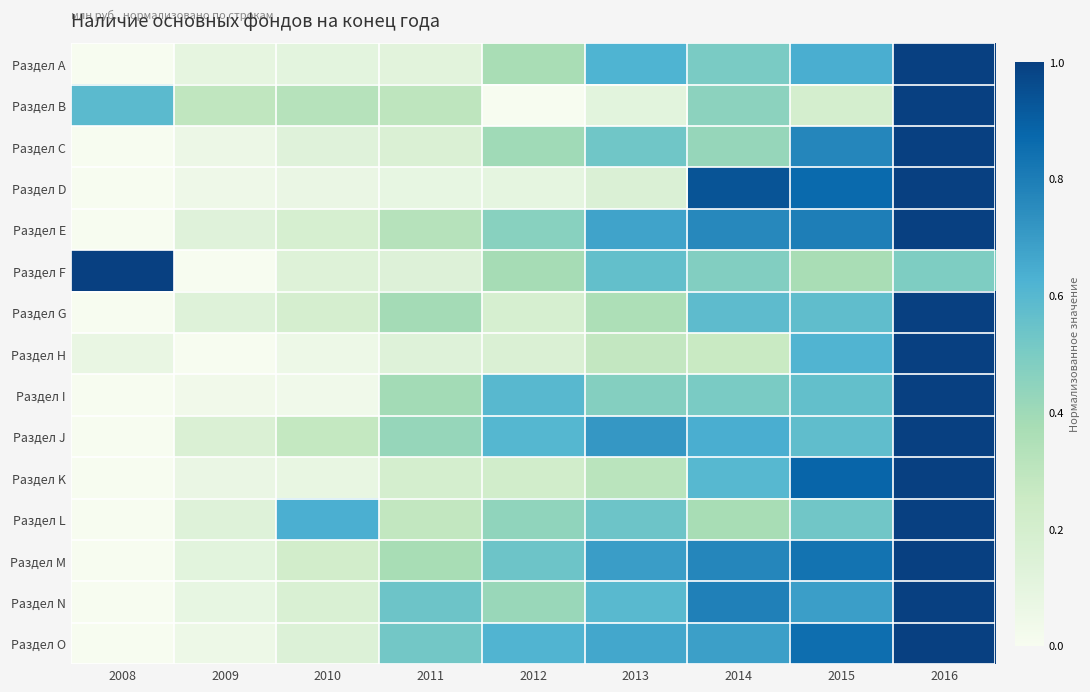

At how many categories does at least one series exceed 0?

9